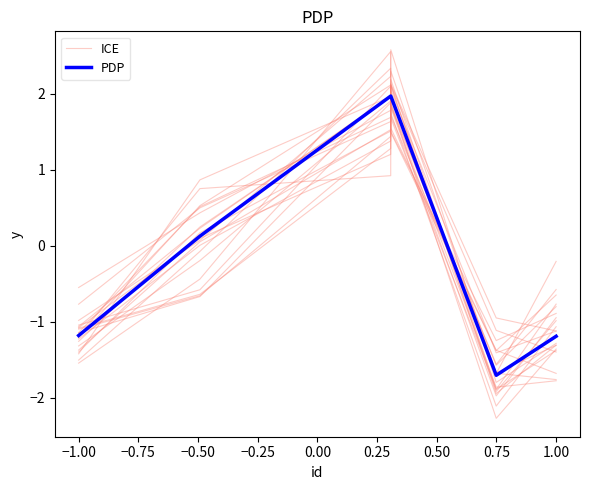

After their last crossing, which series has the higher values: PDP or ICE?

PDP